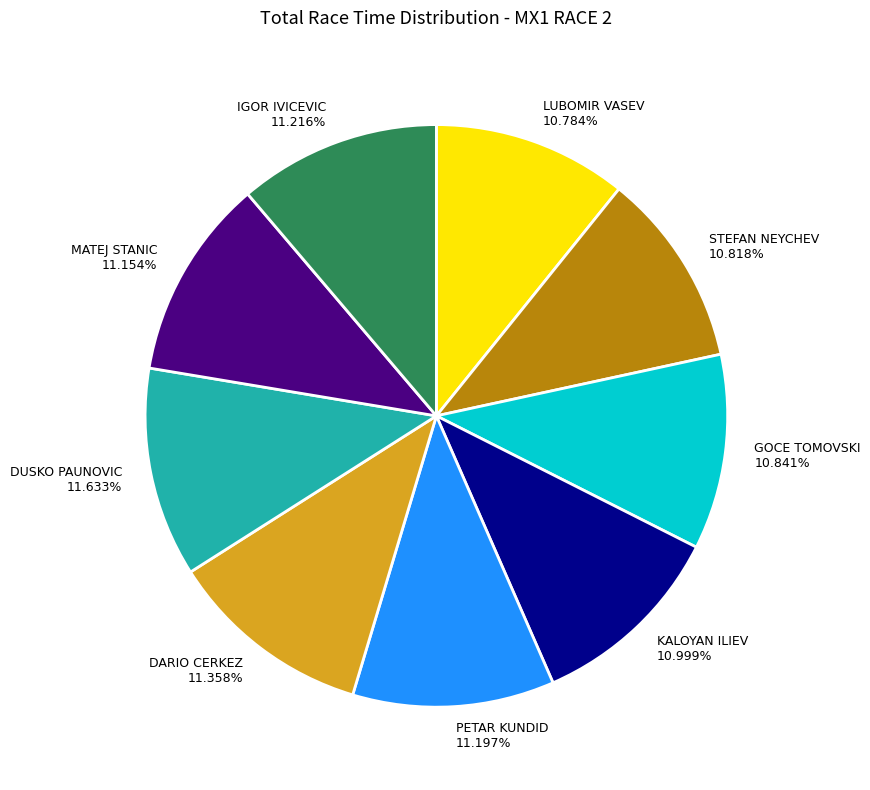

Do DUSKO PAUNOVIC and PETAR KUNDID together represent more than half of the pie?

No